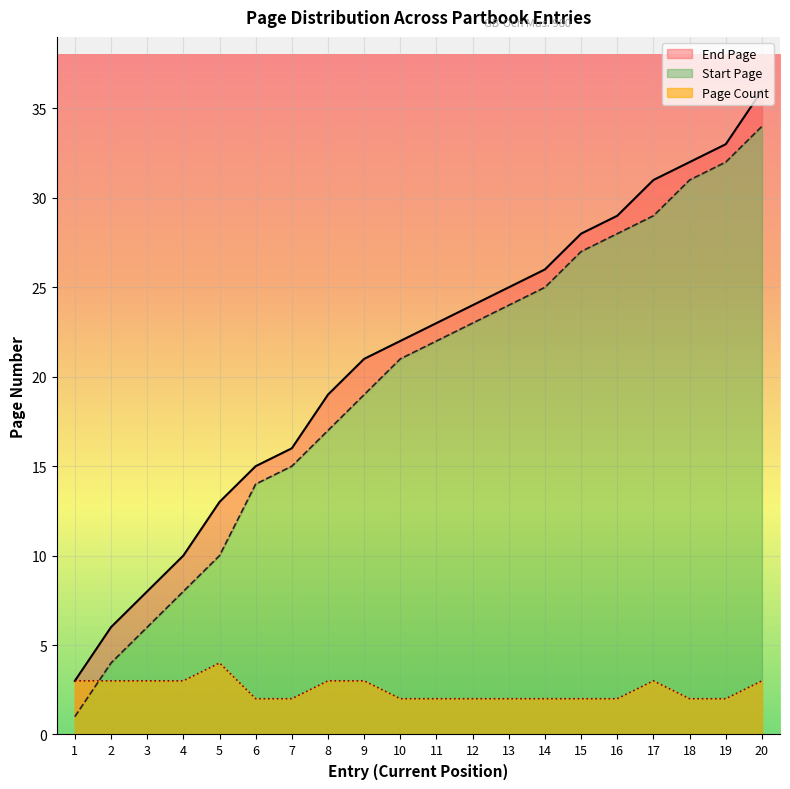

In Page Count, how many points are higher than both neighbors (excluding endpoints)?

2